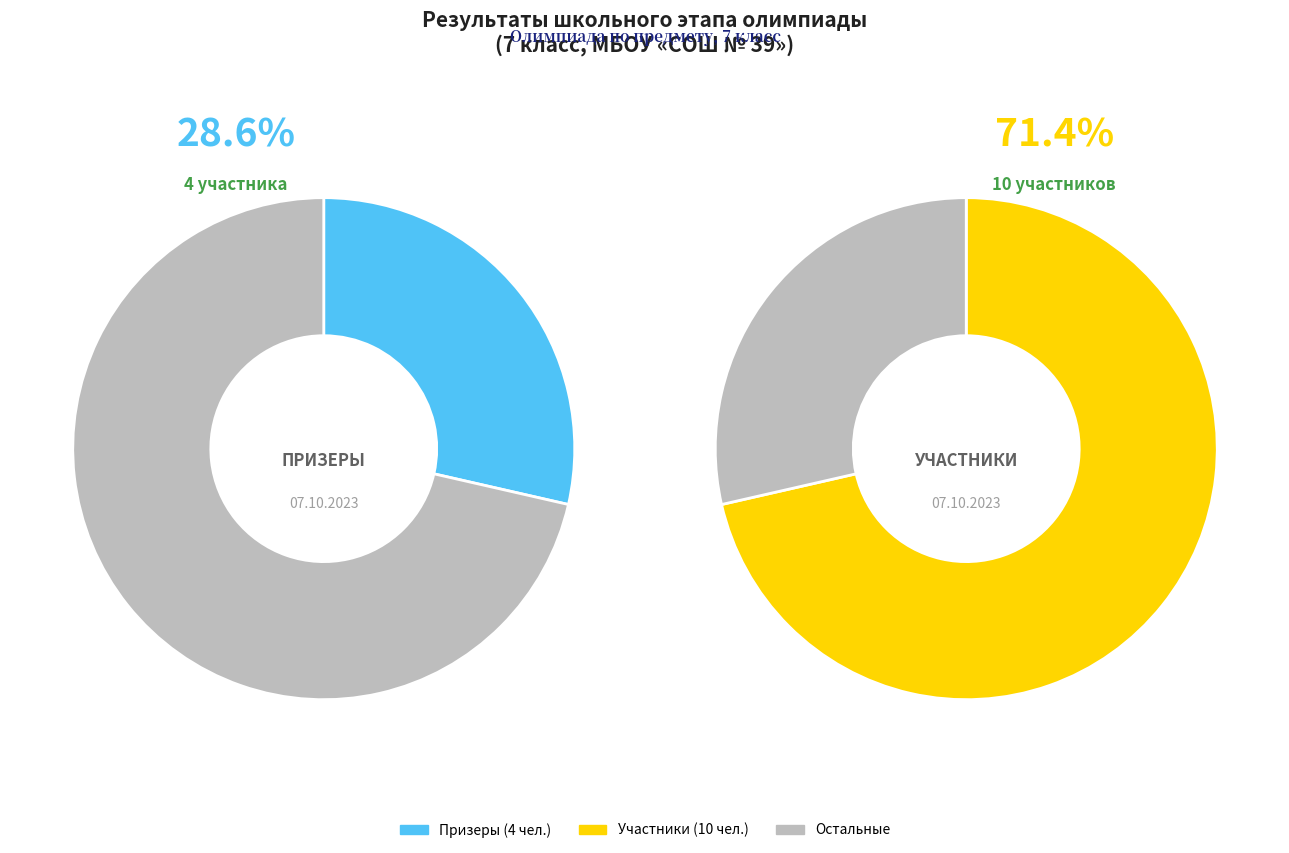

Is there a majority slice in this chart?

Yes